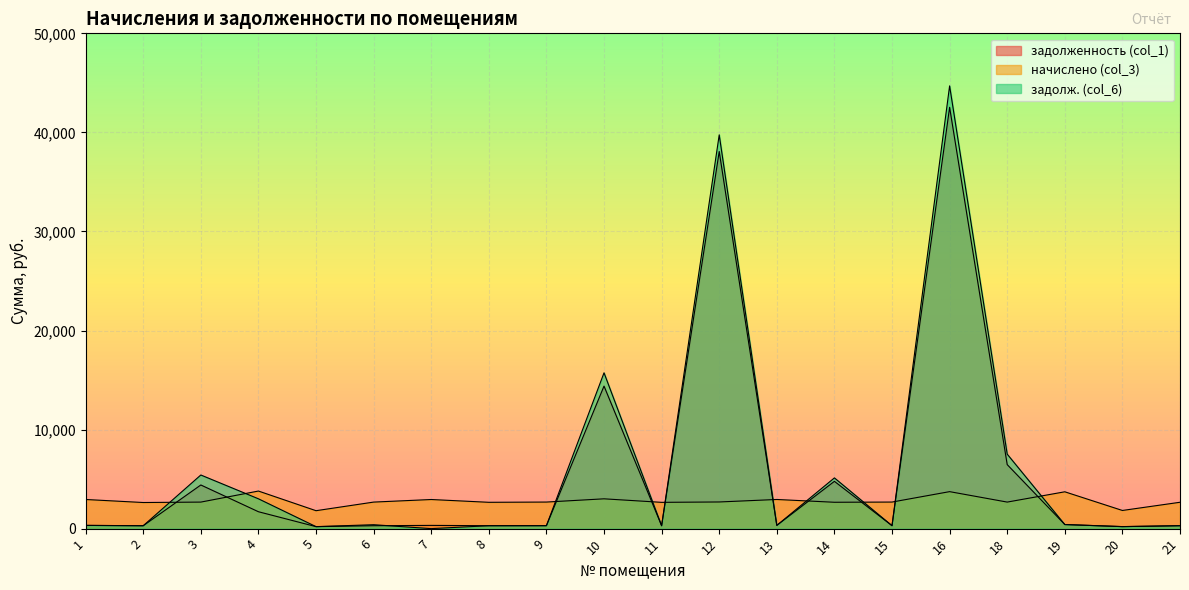

Which category has the highest value in the задолженность (col_1) series?

16